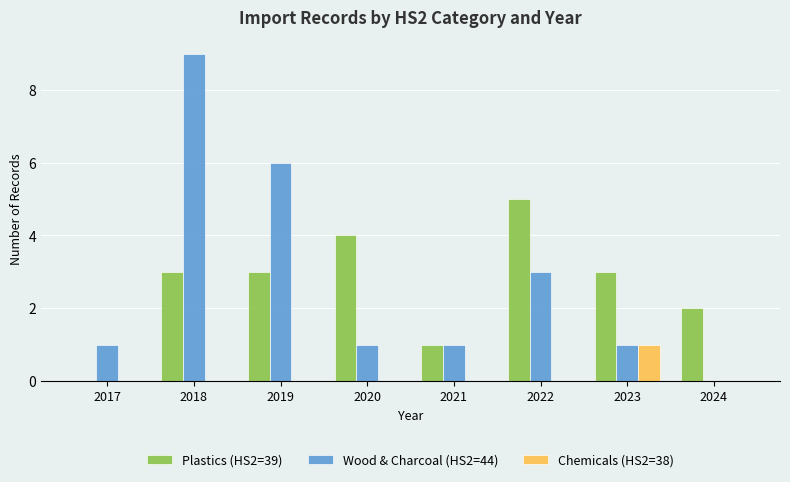

Reading left to right, what are all the values shown in this chart?

Plastics (HS2=39): 0	3	3	4	1	5	3	2
Wood & Charcoal (HS2=44): 1	9	6	1	1	3	1	0
Chemicals (HS2=38): 0	0	0	0	0	0	1	0